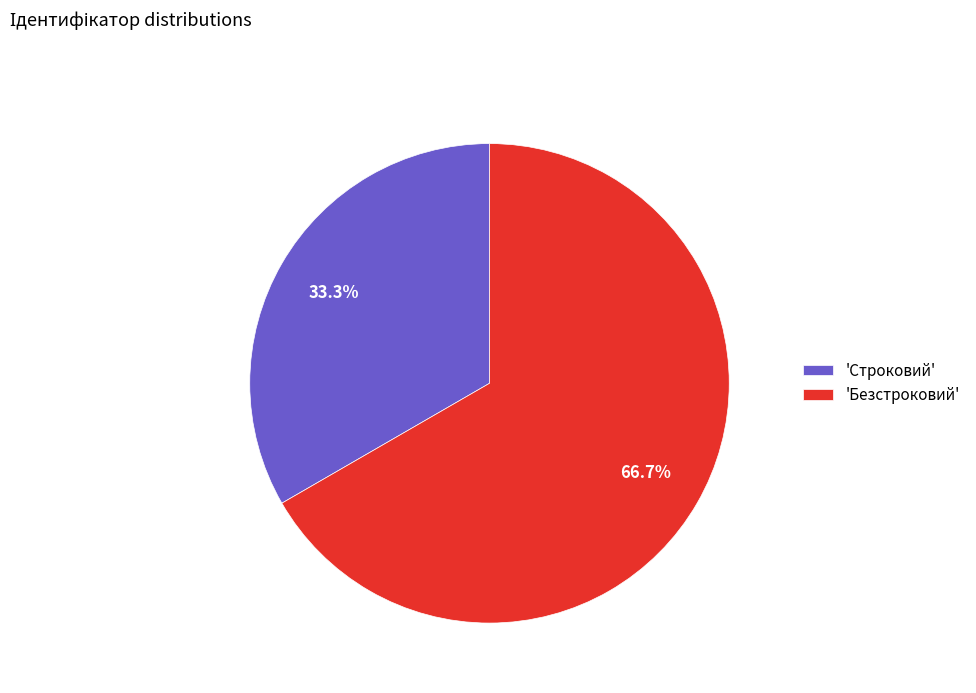

What is the total percentage of 'Безстроковий' and 'Строковий'?

100.0%